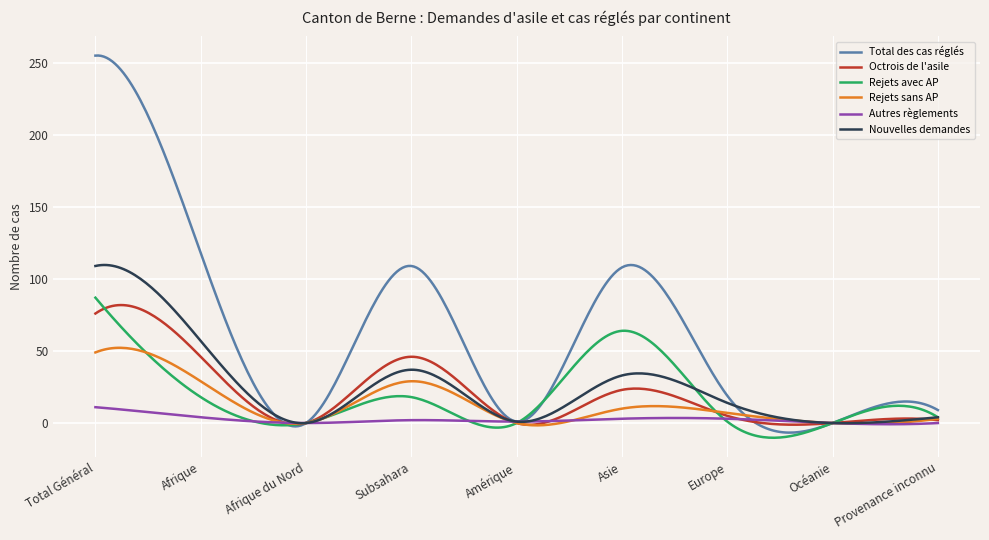

Which series has the largest range (max minus min)?

Total des cas réglés